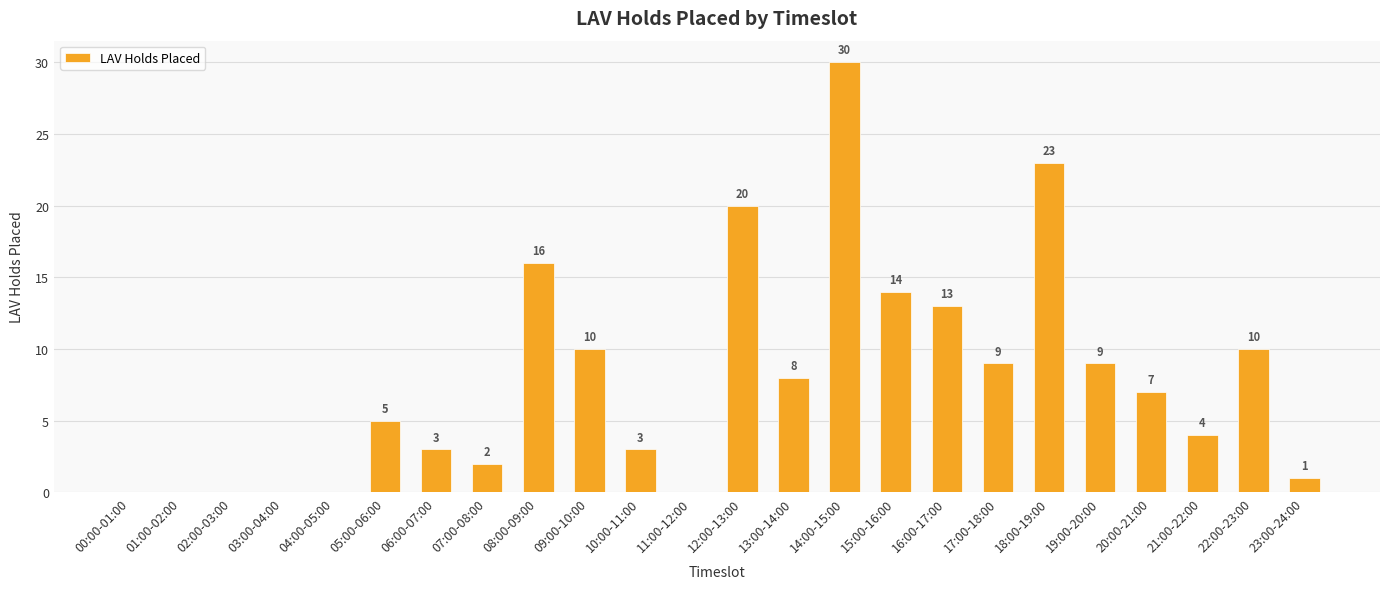

Which label corresponds to the largest value in the chart?

14:00-15:00